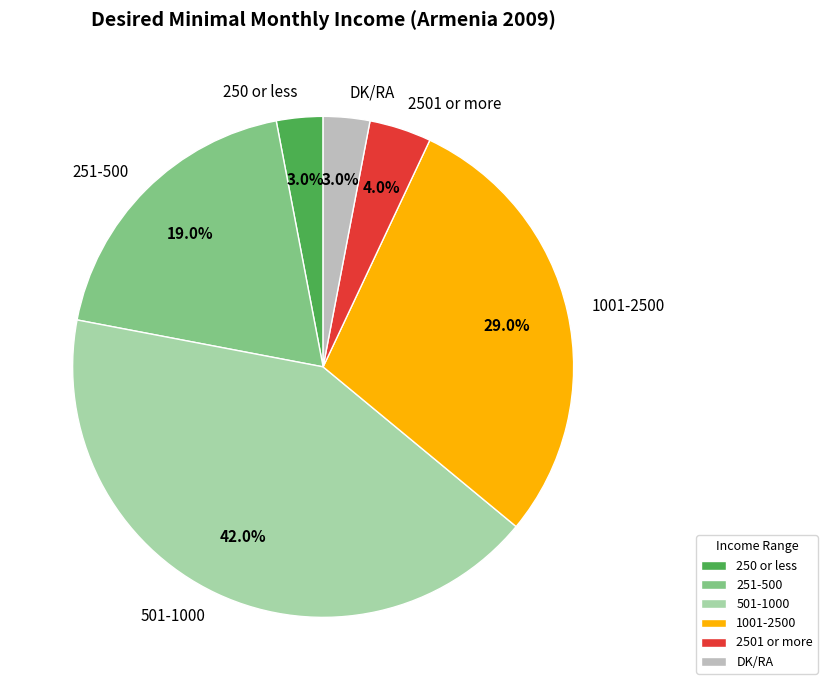

The 250 or less slice represents 16% of the pie. True or false?

False